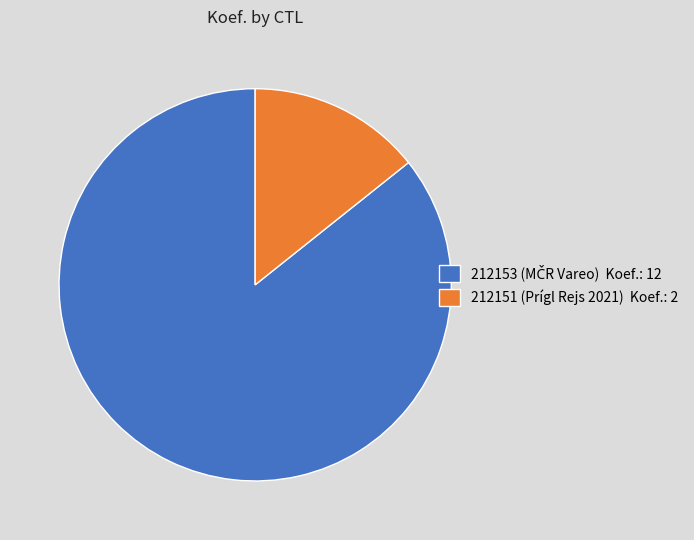

Rank the categories by value from highest to lowest.

212153, 212151